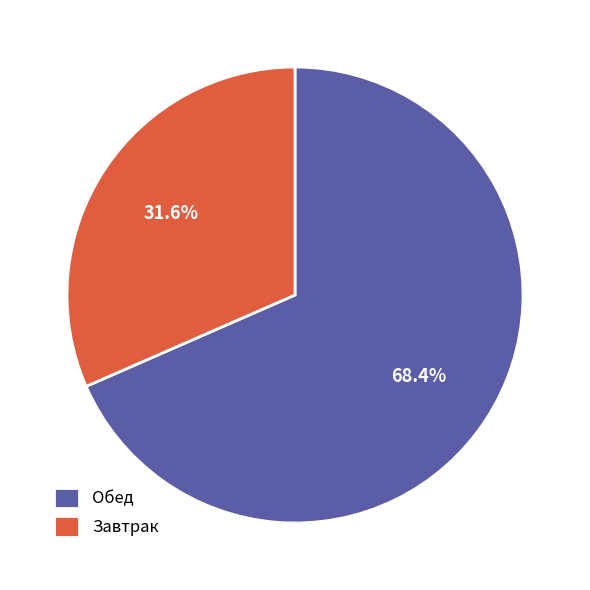

How many segments does this pie chart have?

2